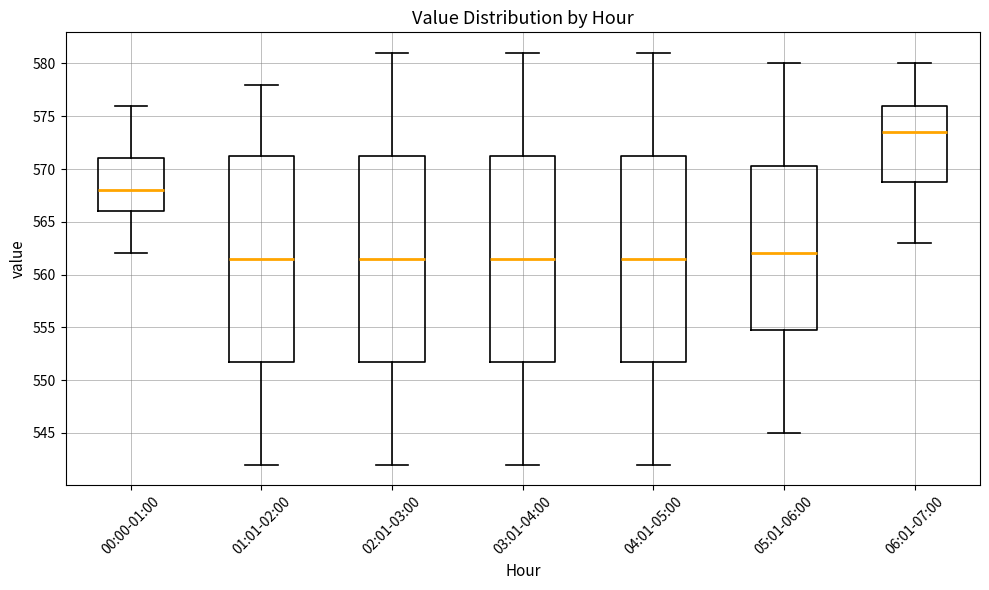

Reading left to right, transcribe this box plot: for each box, give where its median line is, the range the box spans, and where its two whiskers end, as read against the y-axis. The values are not printed on the chart, so give them approximately, as read against the axis.

00:00-01:00: median 568.0, box 566.0 to 571.0, whiskers 562.0 to 576.0
01:01-02:00: median 561.5, box 552.0 to 571.5, whiskers 542.0 to 578.0
02:01-03:00: median 561.5, box 552.0 to 571.5, whiskers 542.0 to 581.0
03:01-04:00: median 561.5, box 552.0 to 571.5, whiskers 542.0 to 581.0
04:01-05:00: median 561.5, box 552.0 to 571.5, whiskers 542.0 to 581.0
05:01-06:00: median 562.0, box 555.0 to 570.5, whiskers 545.0 to 580.0
06:01-07:00: median 573.5, box 569.0 to 576.0, whiskers 563.0 to 580.0